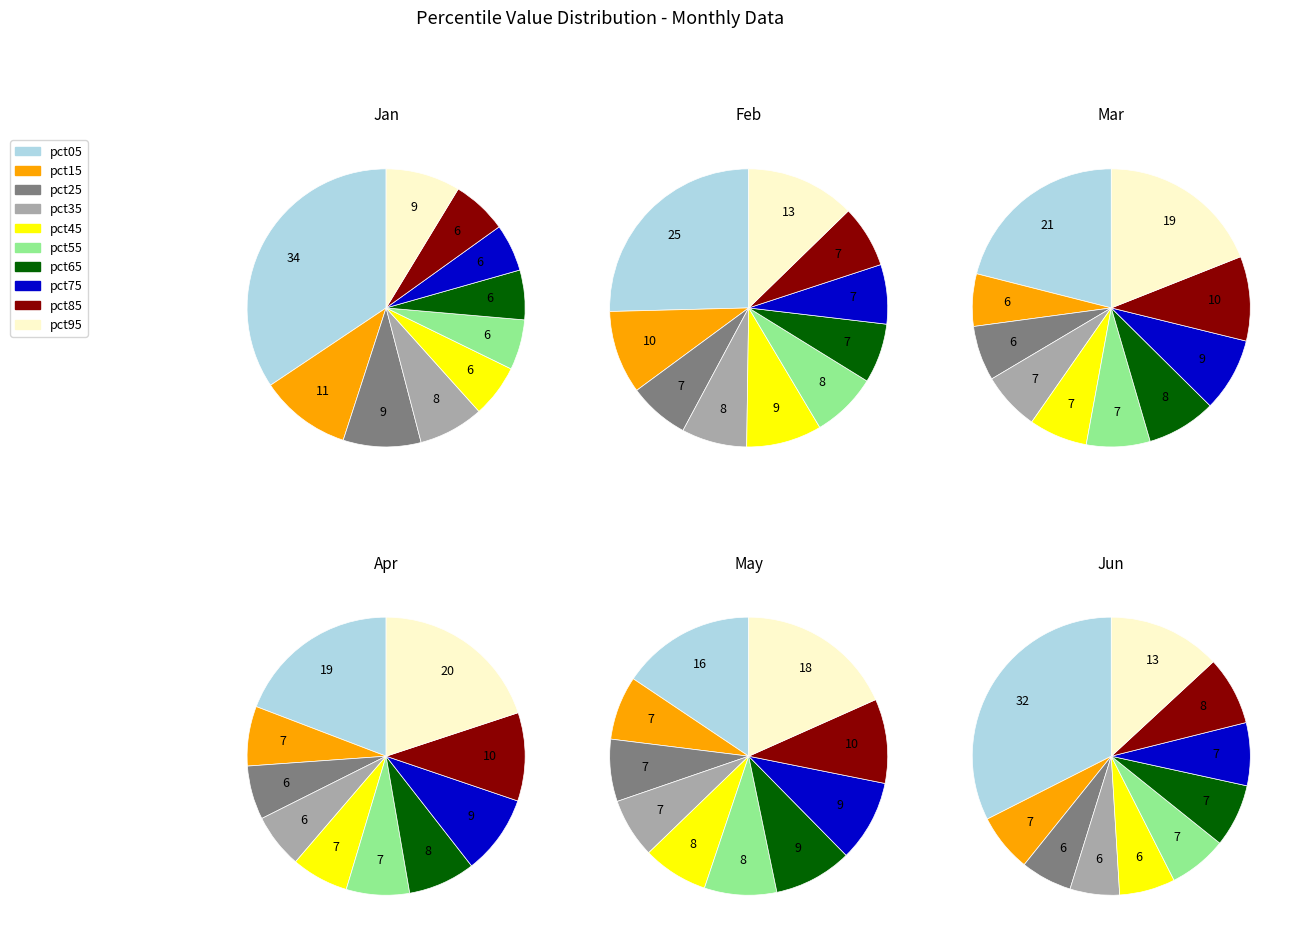

Which series changed the most between pct15 and pct35?

Jan